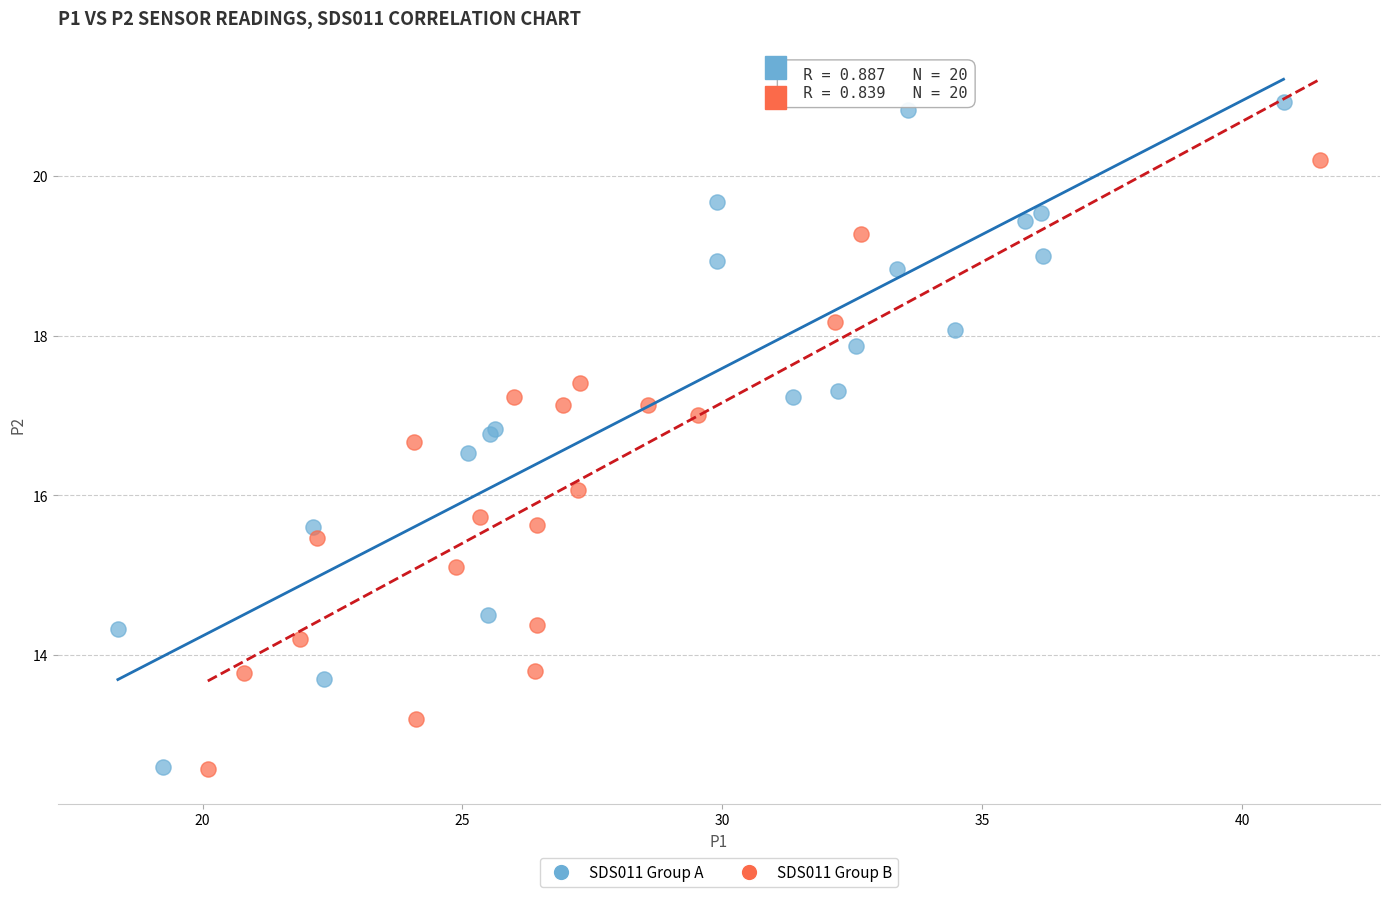

Which series contains the highest Y value?

SDS011 Group A